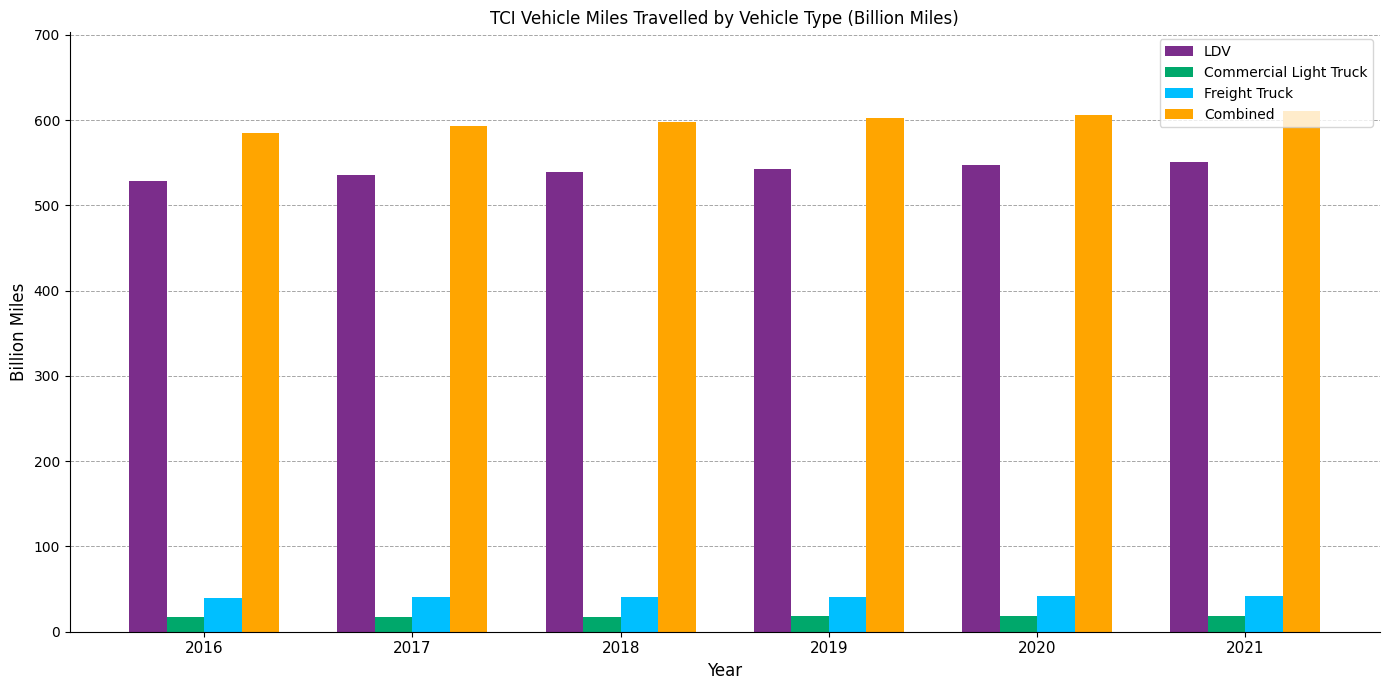

What is the value of the Commercial Light Truck bar at the 4th from the left?

17.9